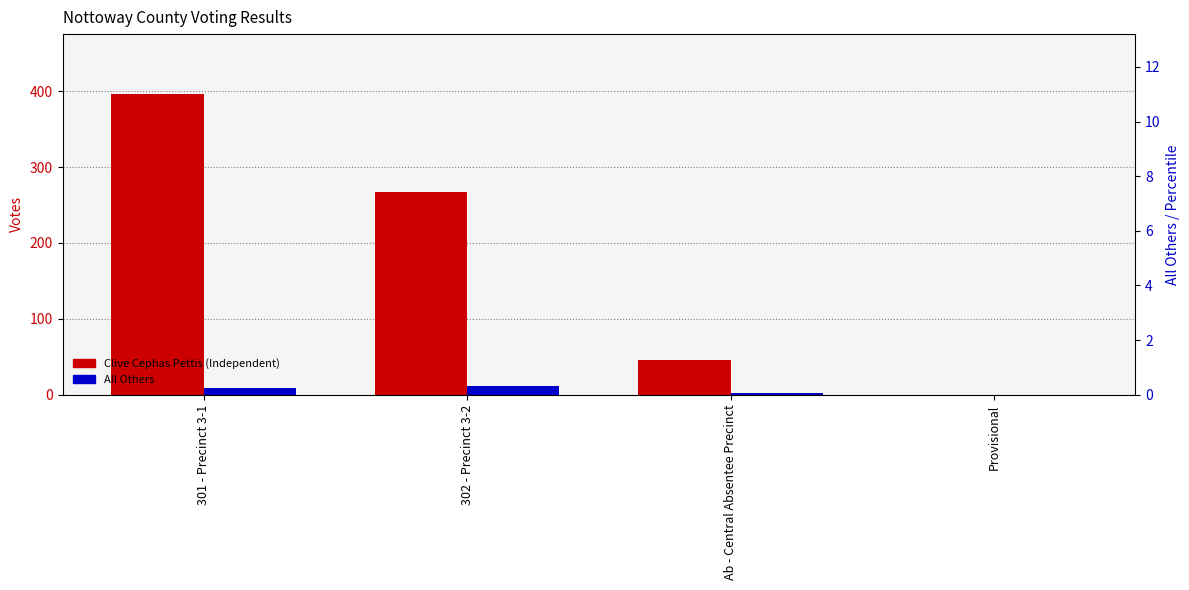

Where does the Clive Cephas Pettis (Independent) series first go above 267?

301 - Precinct 3-1